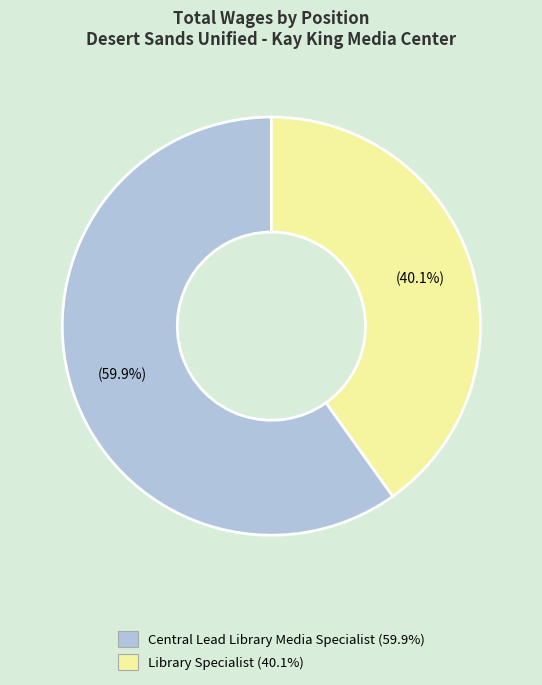

Count the number of slices in the pie.

2